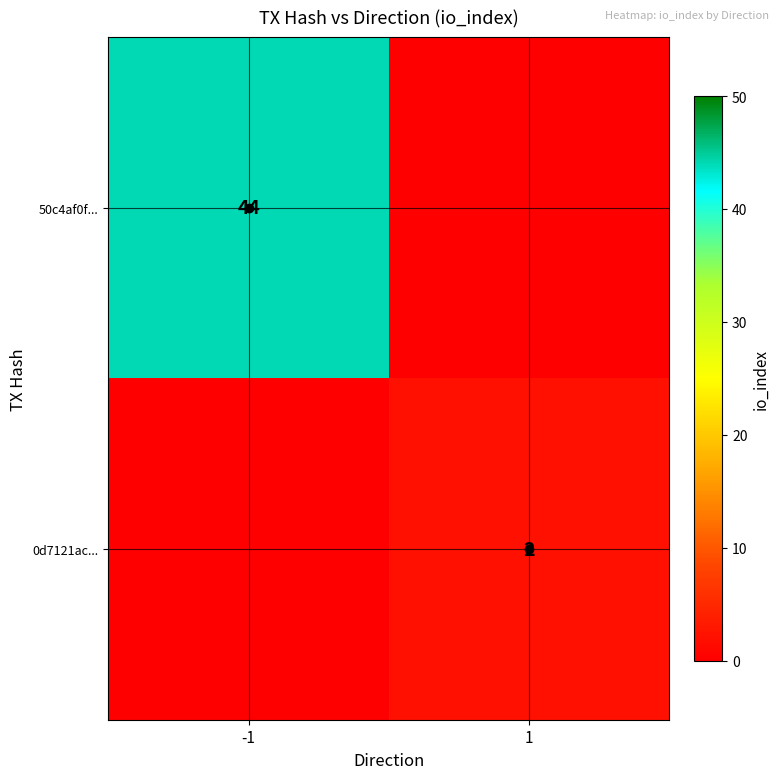

True or false: 0d7121ac... has a value of 2 at 1.

True